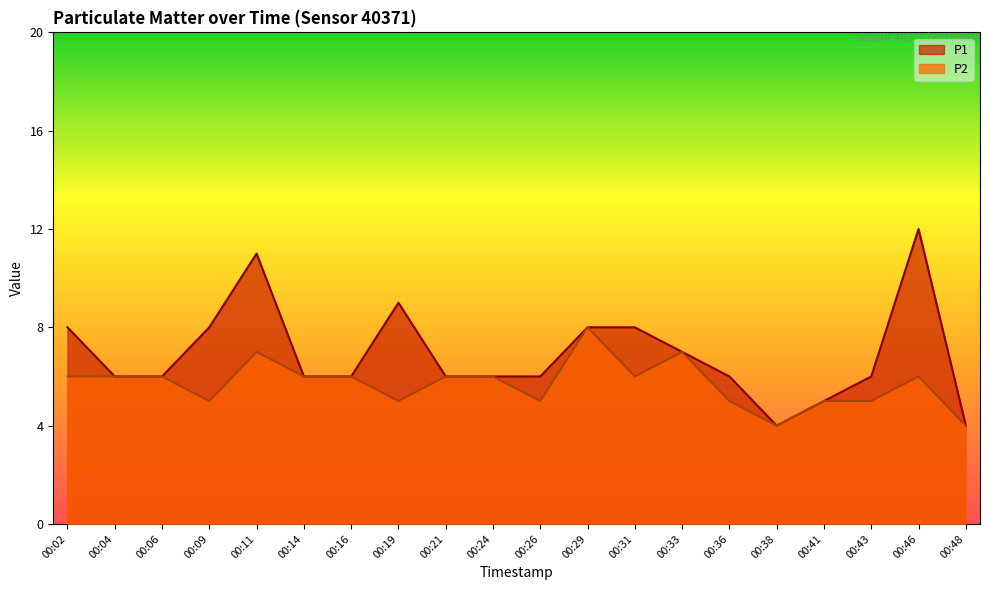

How many interior local peaks does the P1 series have?

3